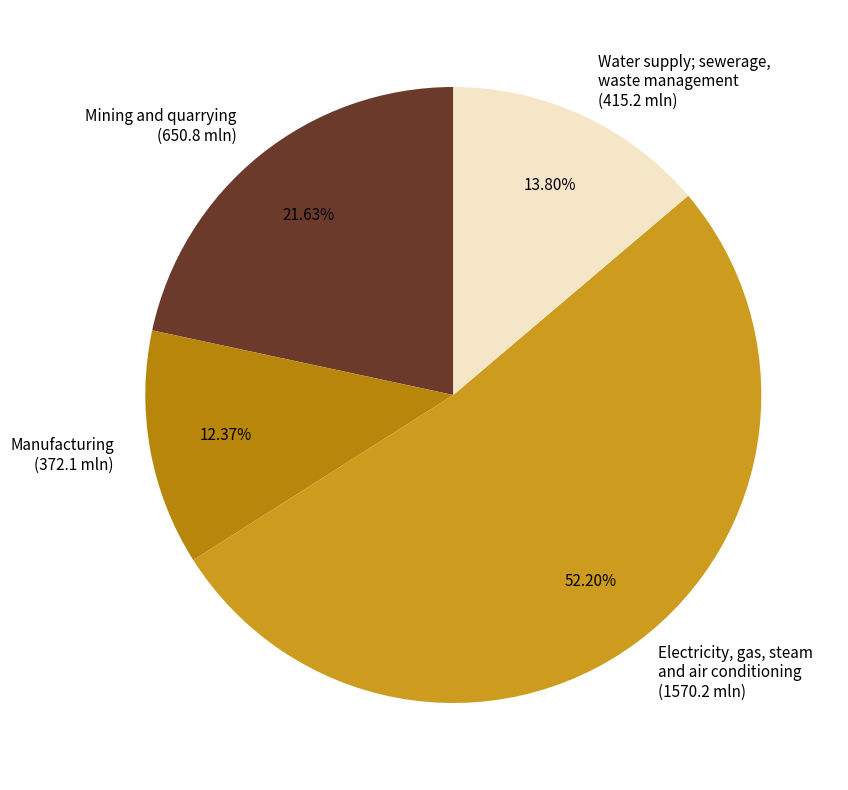

How many segments does this pie chart have?

4